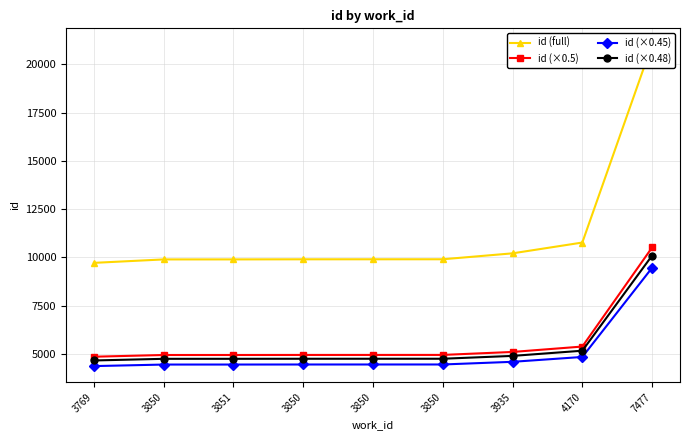

Reading left to right, what are all the values shown in this chart?

id (full): 3769=9717.0	3850=9895.0	3851=9896.0	3850=9901.0	3850=9902.0	3850=9903.0	3935=10210.0	4170=10769.0	7477=21025.0
id (×0.5): 3769=4858.5	3850=4947.5	3851=4948.0	3850=4950.5	3850=4951.0	3850=4951.5	3935=5105.0	4170=5384.5	7477=10512.5
id (×0.45): 3769=4372.7	3850=4452.8	3851=4453.2	3850=4455.4	3850=4455.9	3850=4456.4	3935=4594.5	4170=4846.1	7477=9461.2
id (×0.48): 3769=4664.2	3850=4749.6	3851=4750.1	3850=4752.5	3850=4753.0	3850=4753.4	3935=4900.8	4170=5169.1	7477=10092.0